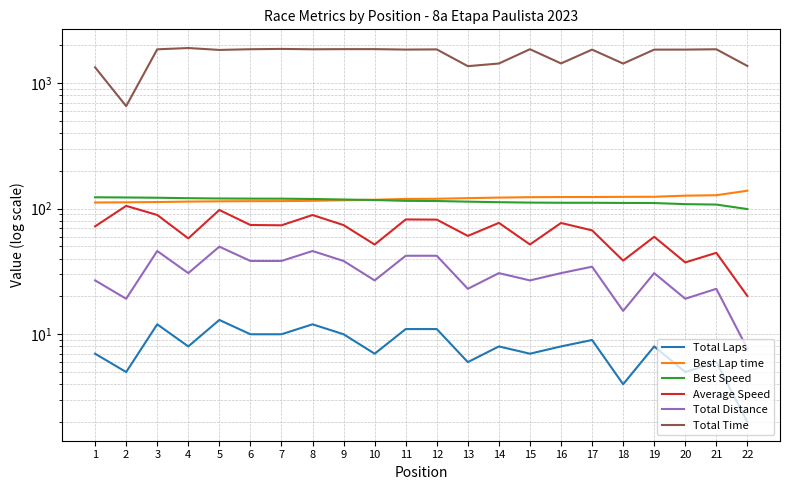

True or false: Total Laps has more than 1 points higher than both neighbors.

True